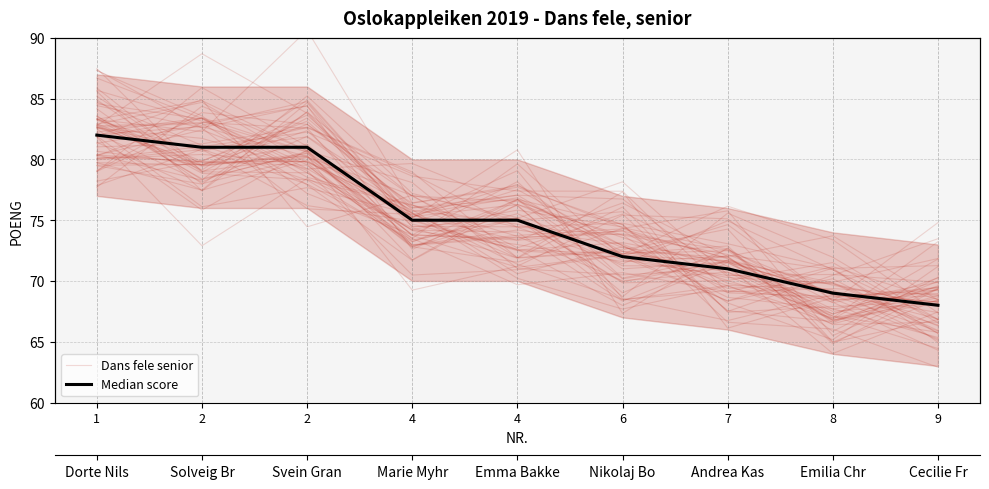

What are all the series names shown in the legend?

Dans fele senior, Median score